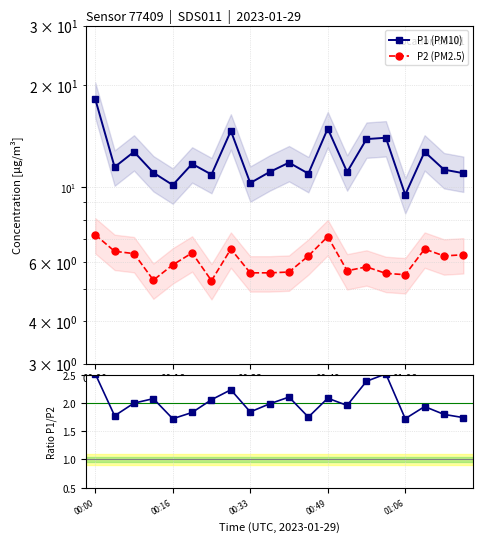

Rank the series by their maximum value, from lowest to highest.

Ratio P1/P2, P2 (PM2.5), P1 (PM10)